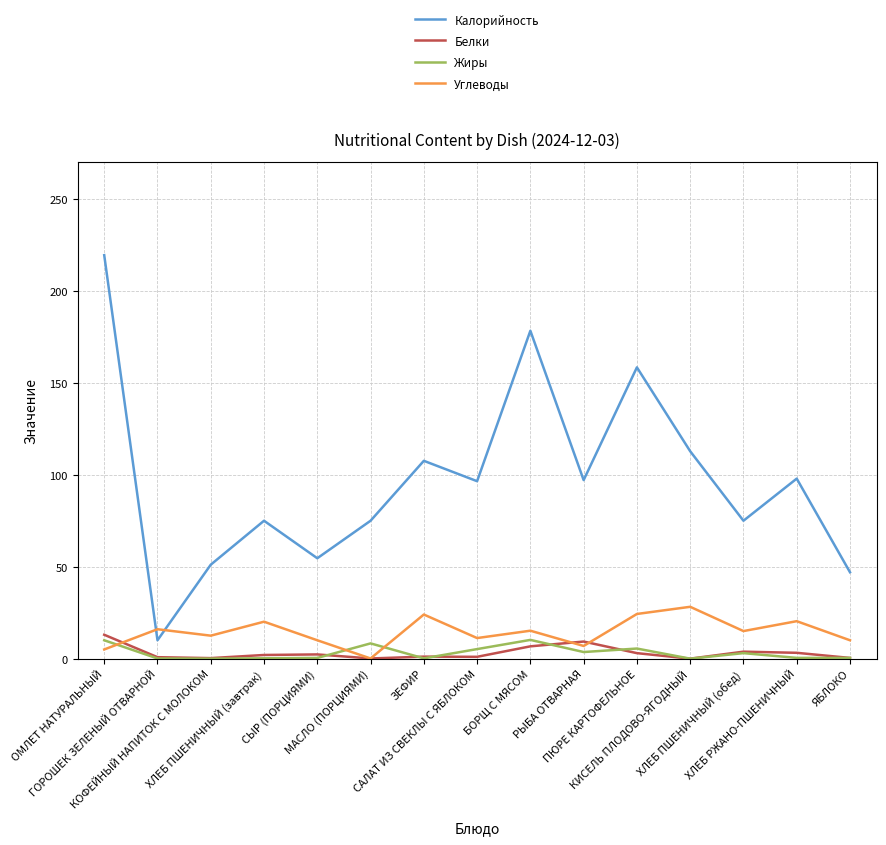

True or false: Жиры and Калорийность cross at least once.

False